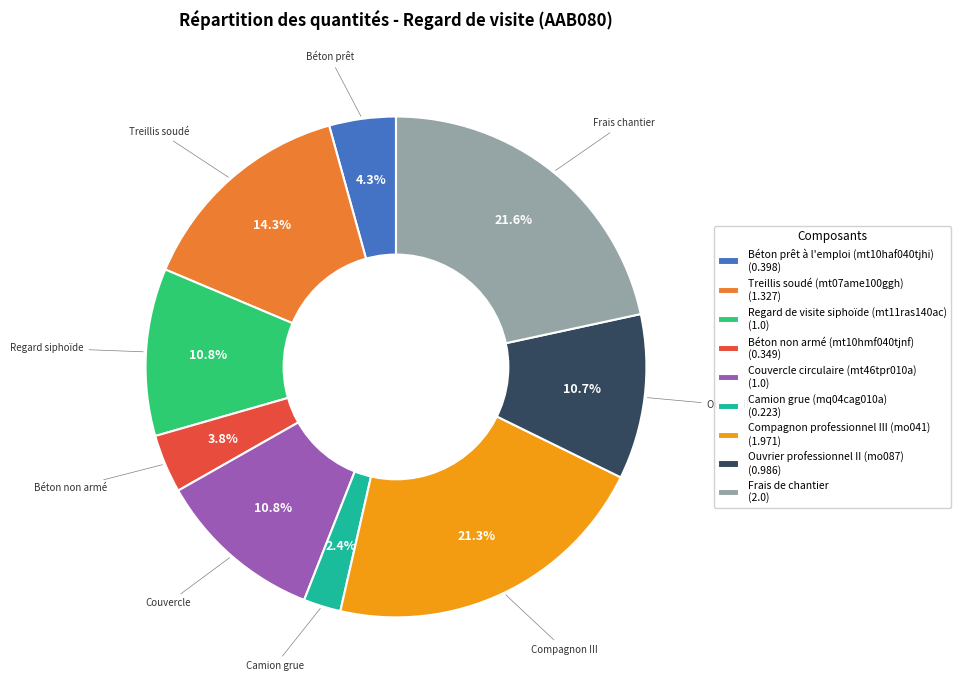

Does any single category account for the majority?

No